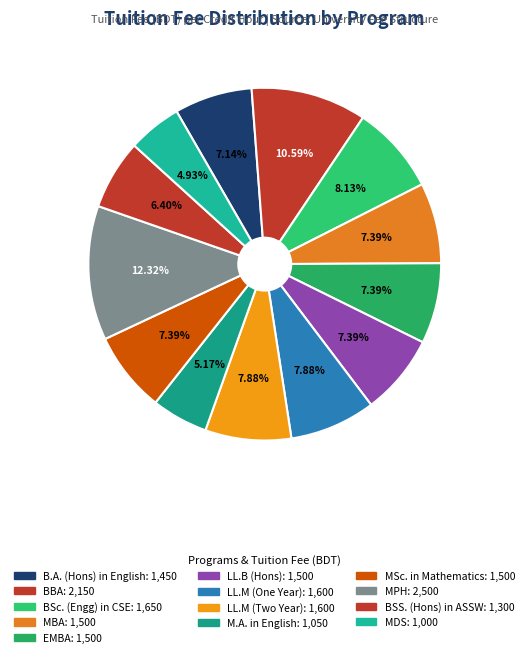

To the nearest percent, what percentage of the pie is BSS. (Hons) in ASSW?

6%